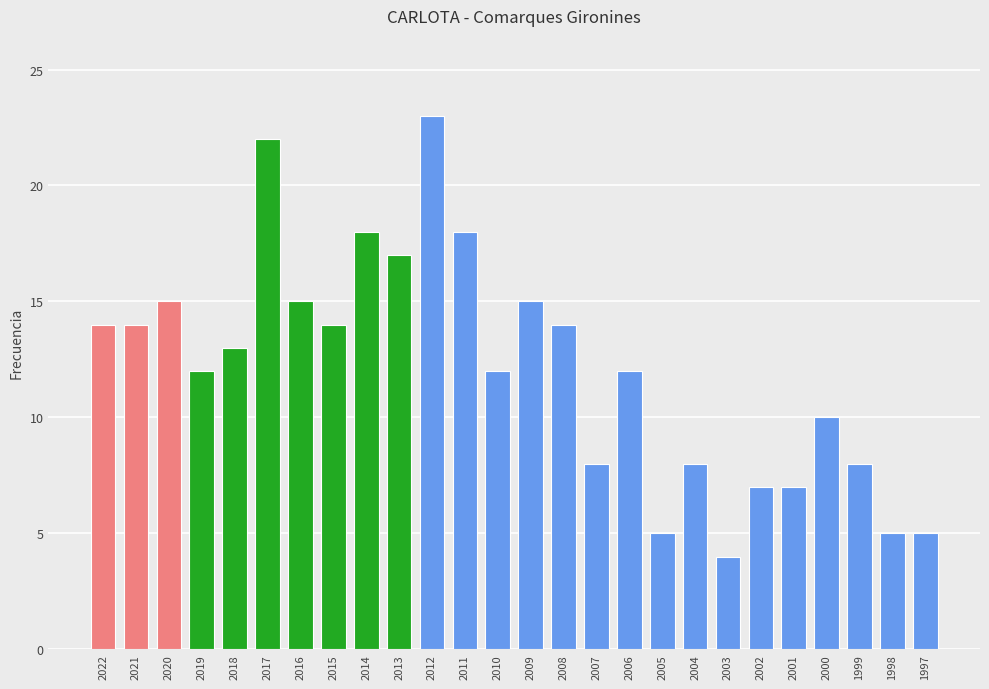

How many categories are shown in the chart?

26